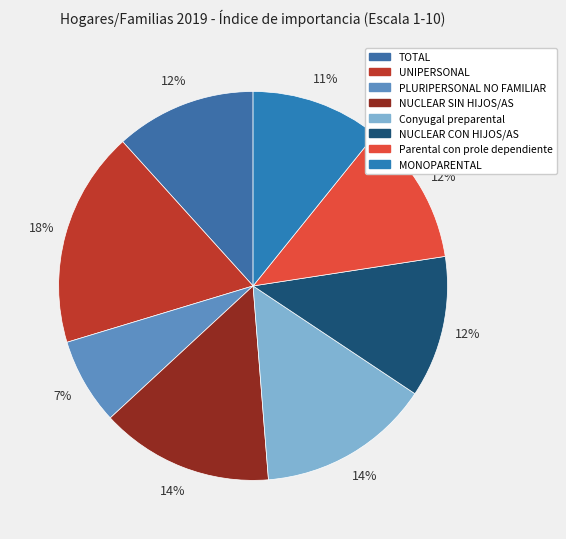

Which slice is the largest?

UNIPERSONAL